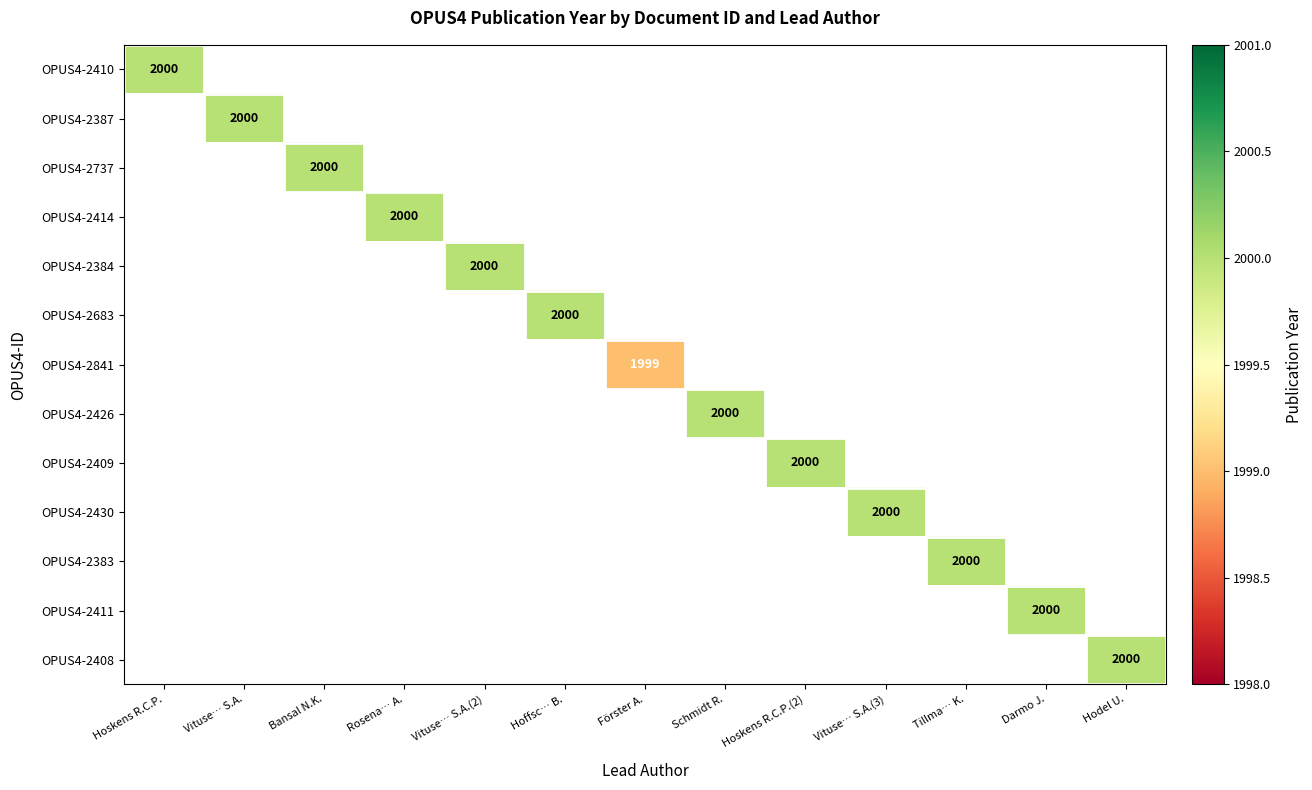

The OPUS4-2387 series shows 2000 at Vituse… S.A.. True or false?

True